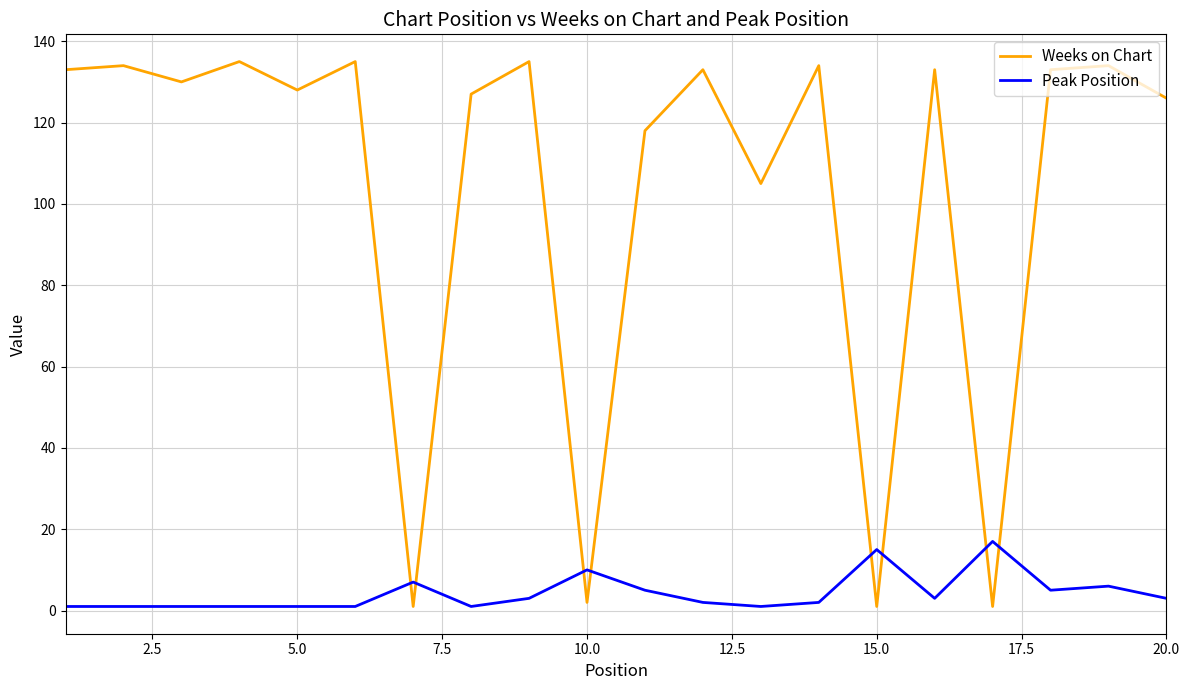

In Weeks on Chart, how many points are lower than both neighbors (excluding endpoints)?

7